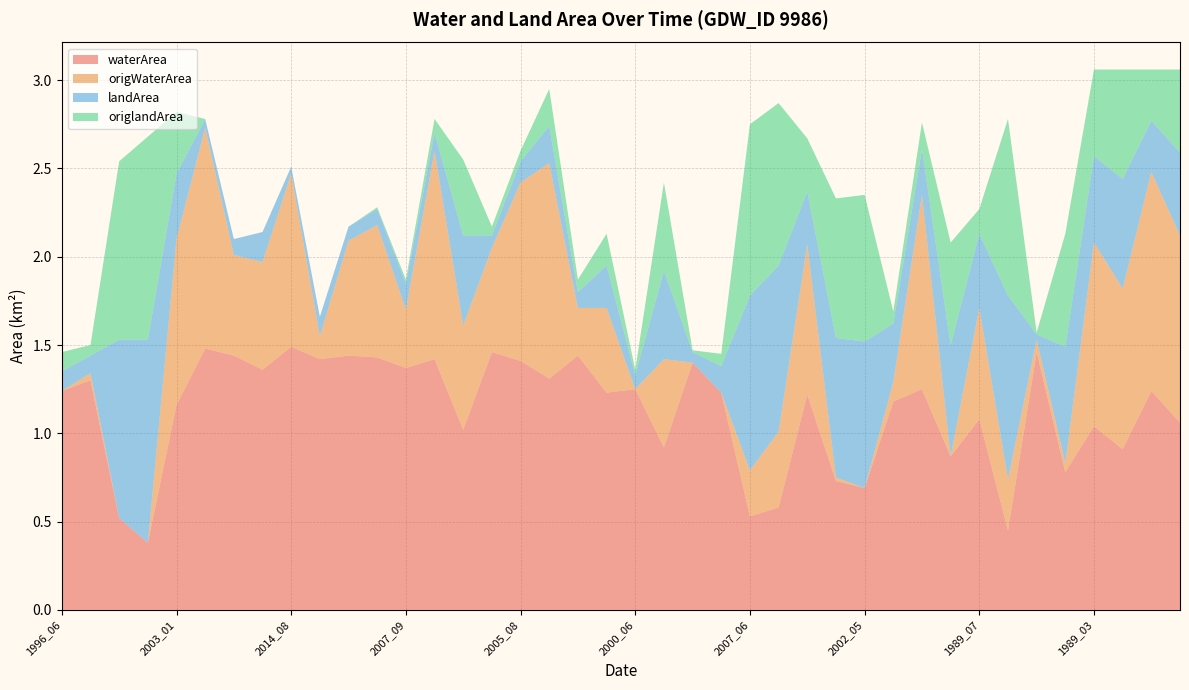

Reading left to right, extract all data points from this chart.

waterArea: 1.2	1.3	0.5	0.4	1.2	1.5	1.4	1.4	1.5	1.4	1.4	1.4	1.4	1.4	1.0	1.5	1.4	1.3	1.4	1.2	1.2	0.9	1.4	1.2	0.5	0.6	1.2	0.7	0.7	1.2	1.2	0.9	1.1	0.5	1.5	0.8	1.0	0.9	1.2	1.1
origWaterArea: 0.0	0.0	0.0	0.0	0.9	1.2	0.6	0.6	1.0	0.1	0.7	0.8	0.3	1.2	0.6	0.6	1.0	1.2	0.3	0.5	0.0	0.5	0.0	0.0	0.3	0.4	0.8	0.0	0.0	0.1	1.1	0.0	0.6	0.3	0.1	0.1	1.0	0.9	1.2	1.1
landArea: 0.1	0.1	1.0	1.1	0.4	0.1	0.1	0.2	0.0	0.1	0.1	0.1	0.1	0.1	0.5	0.1	0.1	0.2	0.1	0.2	0.1	0.5	0.1	0.1	1.0	0.9	0.3	0.8	0.8	0.3	0.3	0.6	0.4	1.0	0.0	0.7	0.5	0.6	0.3	0.5
origlandArea: 0.1	0.1	1.0	1.1	0.3	0.0	0.0	0.0	0.0	0.0	0.0	0.0	0.0	0.1	0.4	0.1	0.1	0.2	0.1	0.2	0.0	0.5	0.0	0.1	1.0	0.9	0.3	0.8	0.8	0.1	0.1	0.6	0.1	1.0	0.0	0.6	0.5	0.6	0.3	0.5